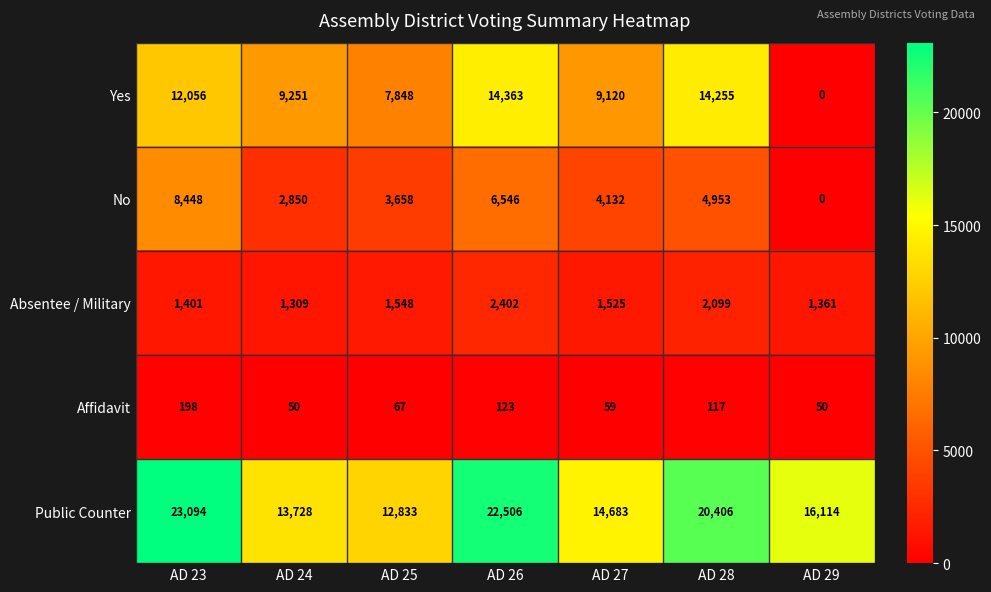

Which series has the largest range (max minus min)?

Yes